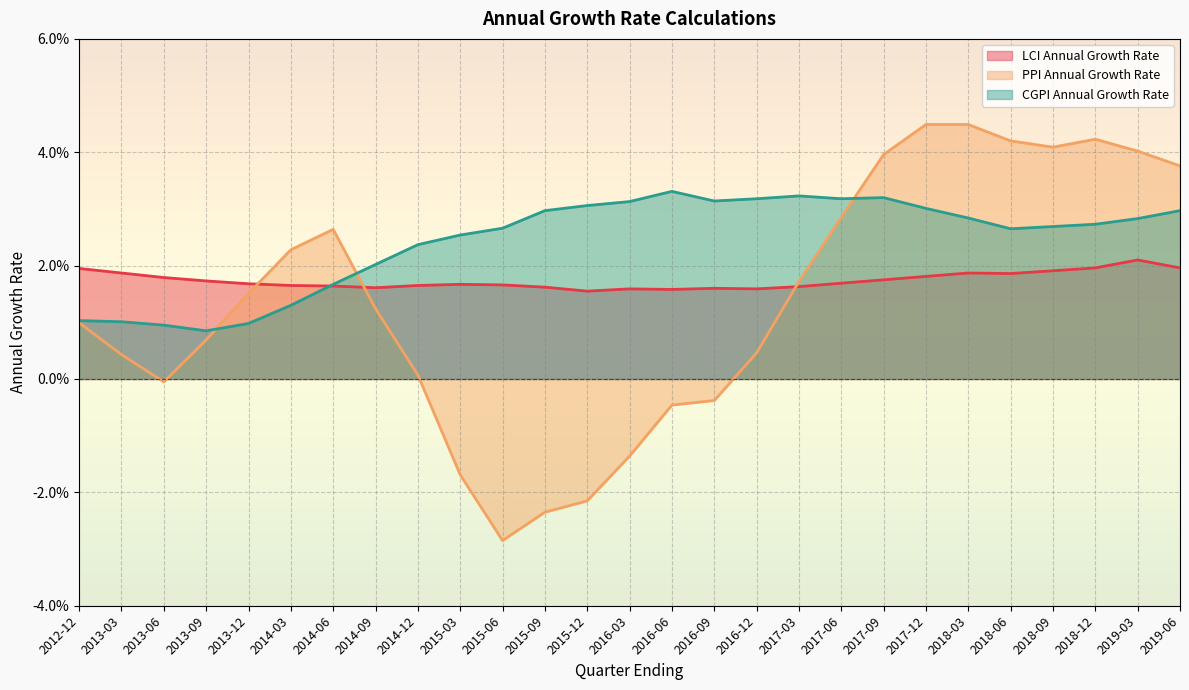

At which category does PPI Annual Growth Rate reach its first local valley?

2013-06